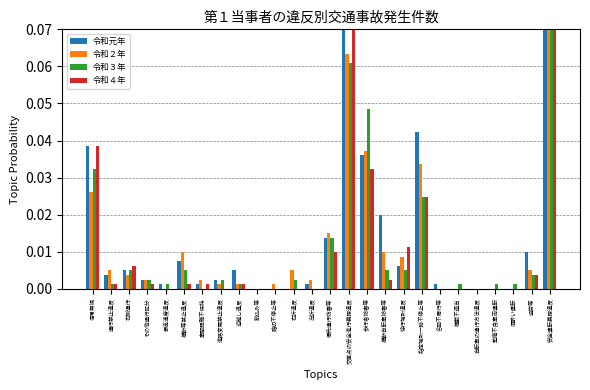

Which has a higher value, 横断自転車妨害等 or 過労等?

横断自転車妨害等